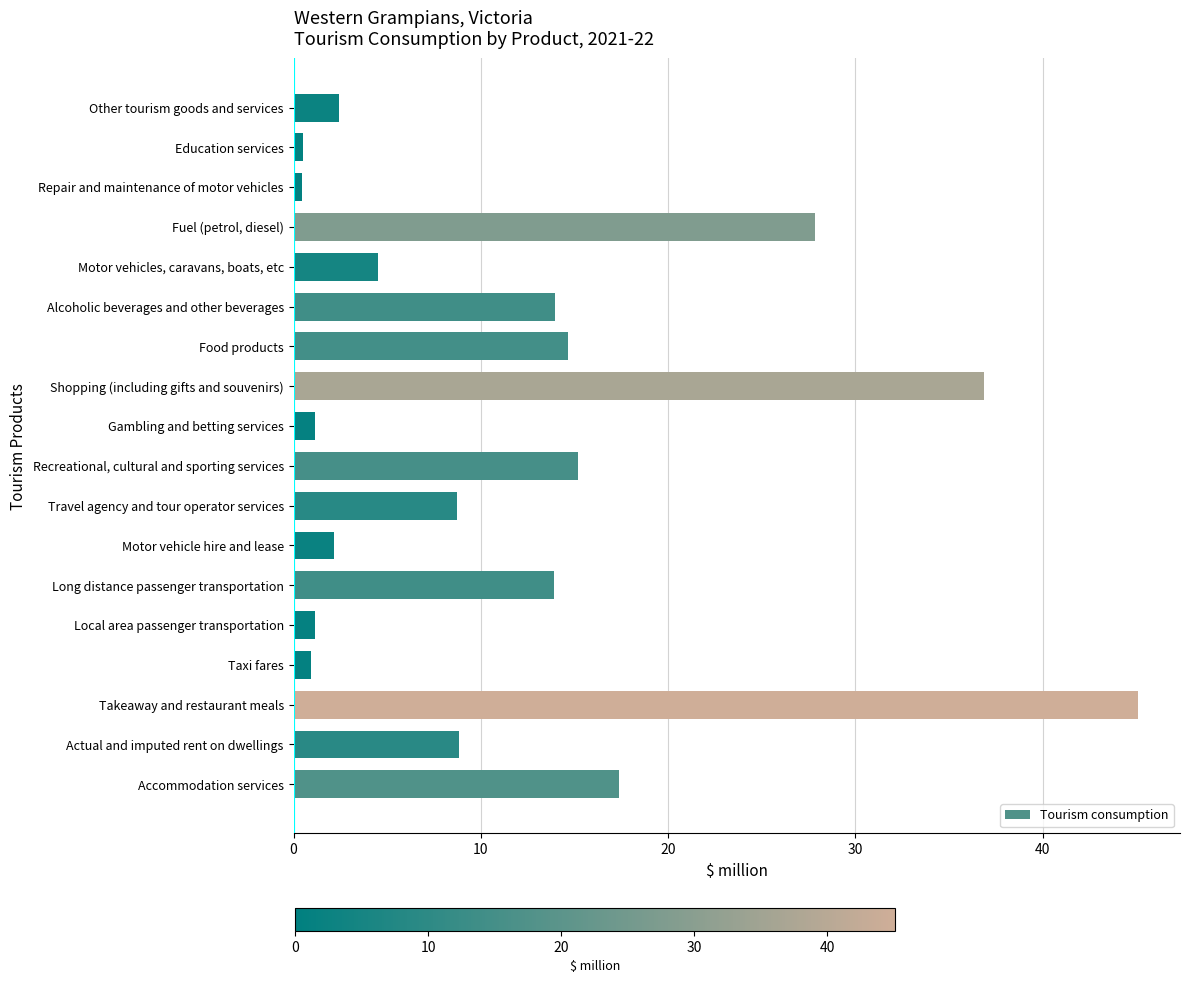

What is the greatest value displayed?

45.1